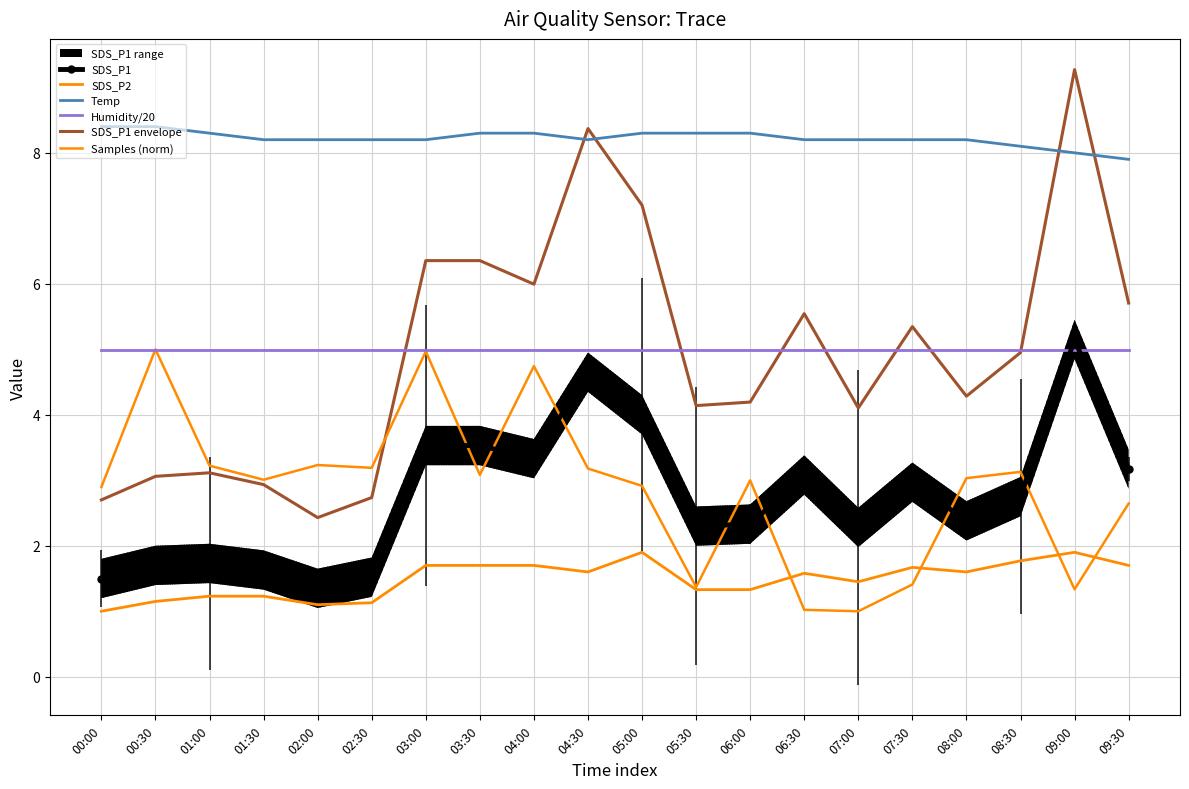

Which series has the widest spread of values?

SDS_P1 envelope